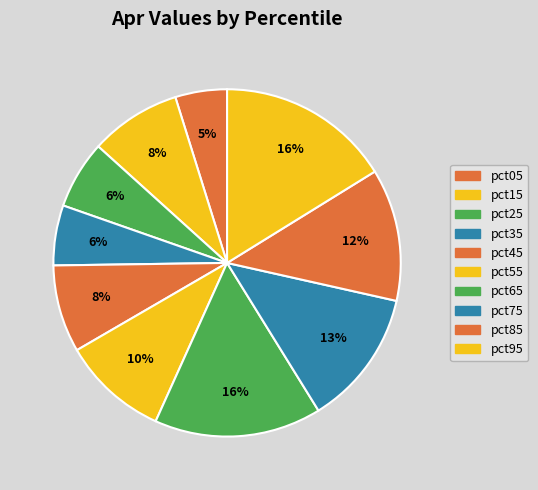

Is there any slice that represents more than half of the pie?

No